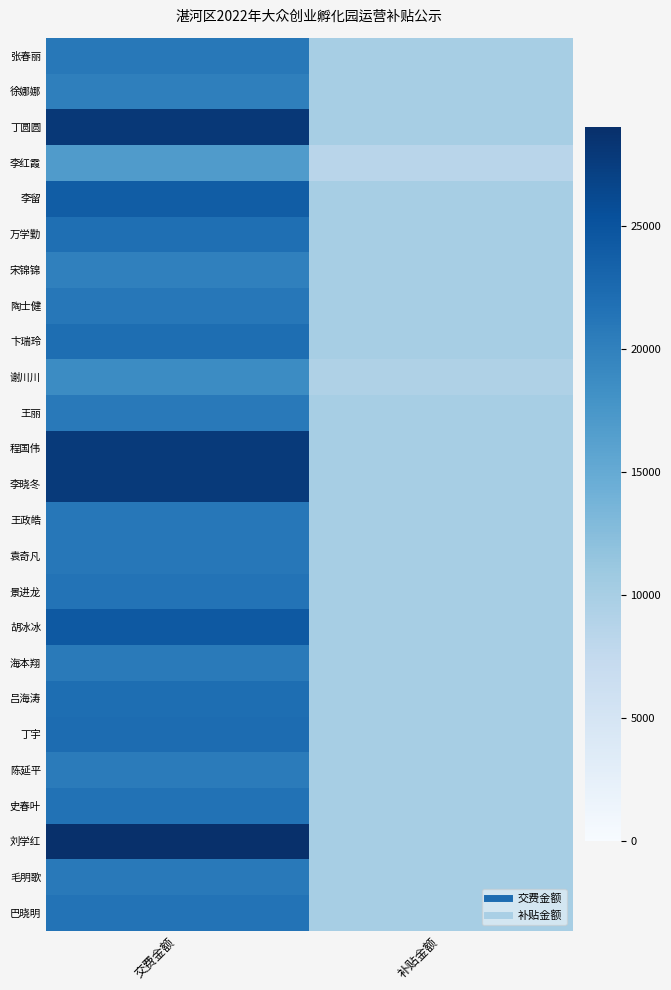

At which category is the sum across all series the highest?

交费金额